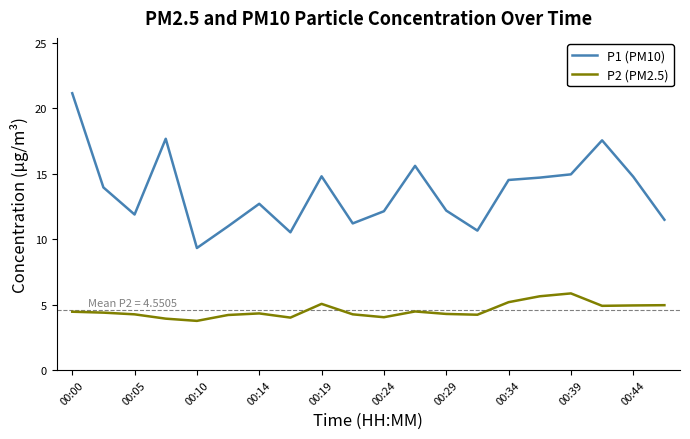

Rank the series by their maximum value, from lowest to highest.

P2 (PM2.5), P1 (PM10)